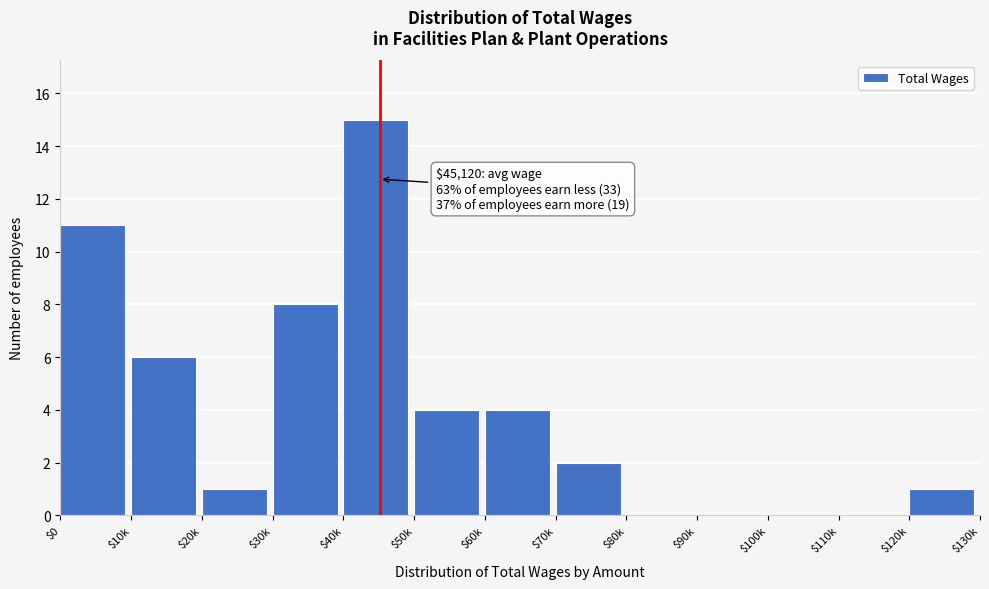

What is the sum of all values?

52